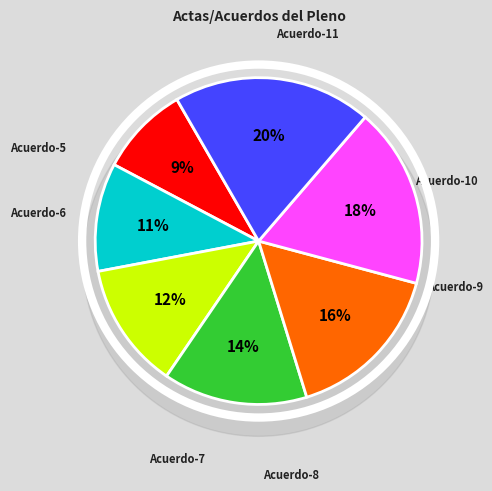

The Acuerdo-9 slice represents 10% of the pie. True or false?

False